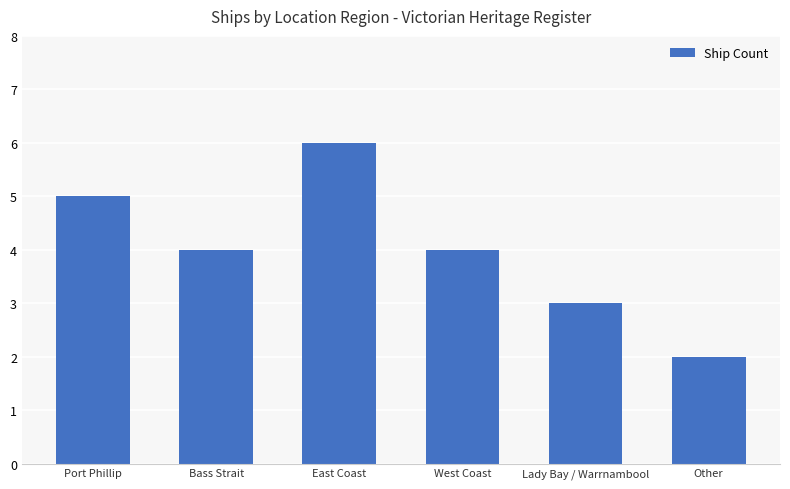

What is the label of the 5th bar from the right?

Bass Strait